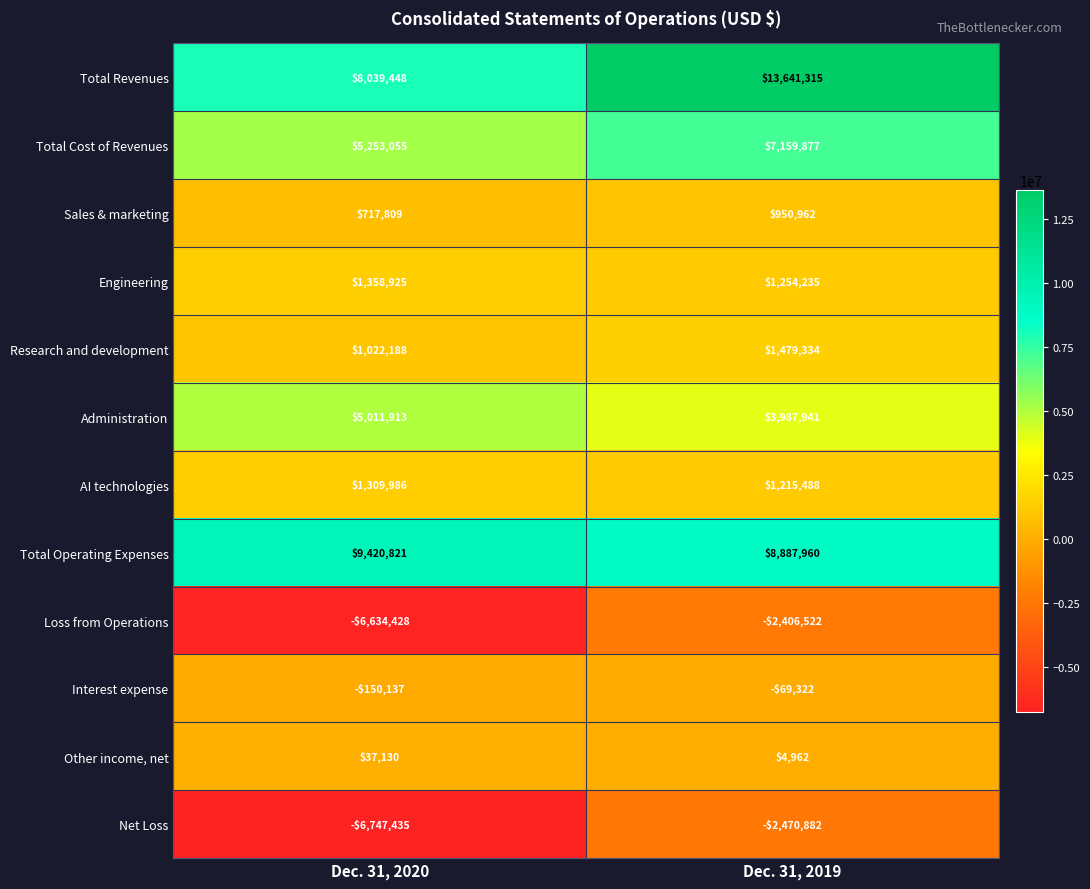

Which category has the lowest value in the AI technologies series?

Dec. 31, 2019